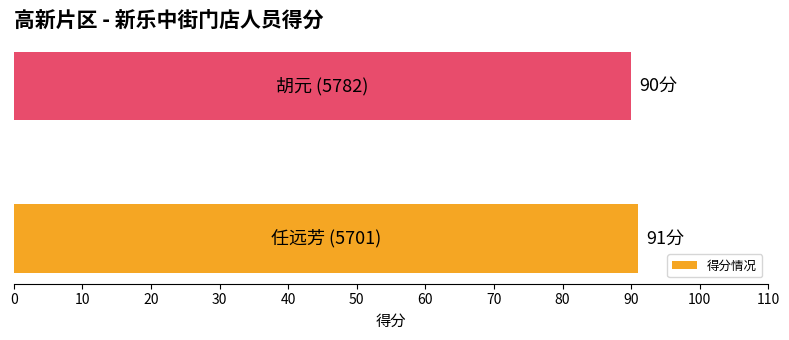

What is the sum of all values?

181